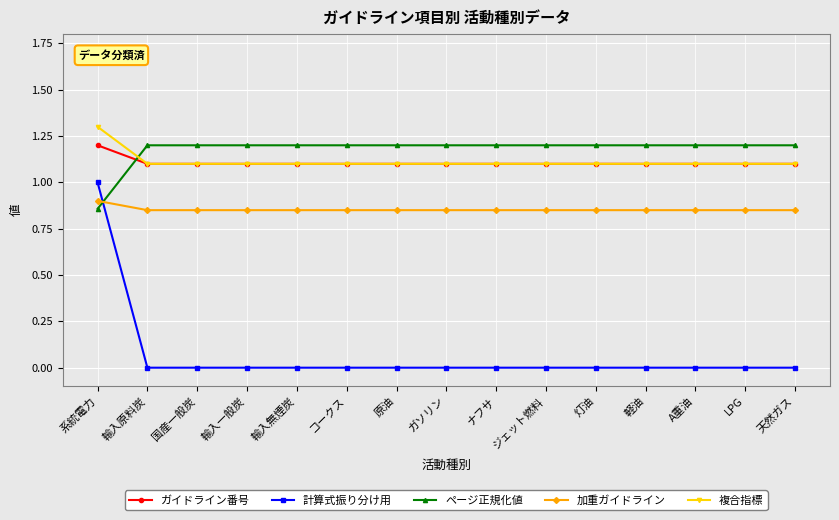

What is the label of the 5th point from the right?

灯油